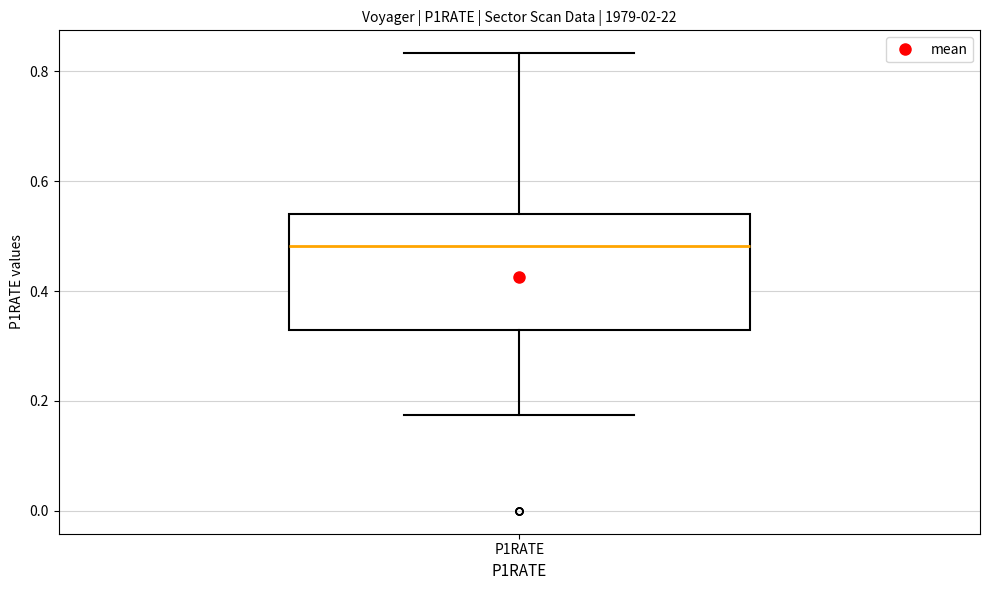

Transcribe this box plot: give where the median line is, the range the box spans, and where the two whiskers end, as read against the y-axis. The values are not printed on the chart, so give them approximately, as read against the axis.

median 0.48, box 0.32 to 0.54, whiskers 0.18 to 0.84